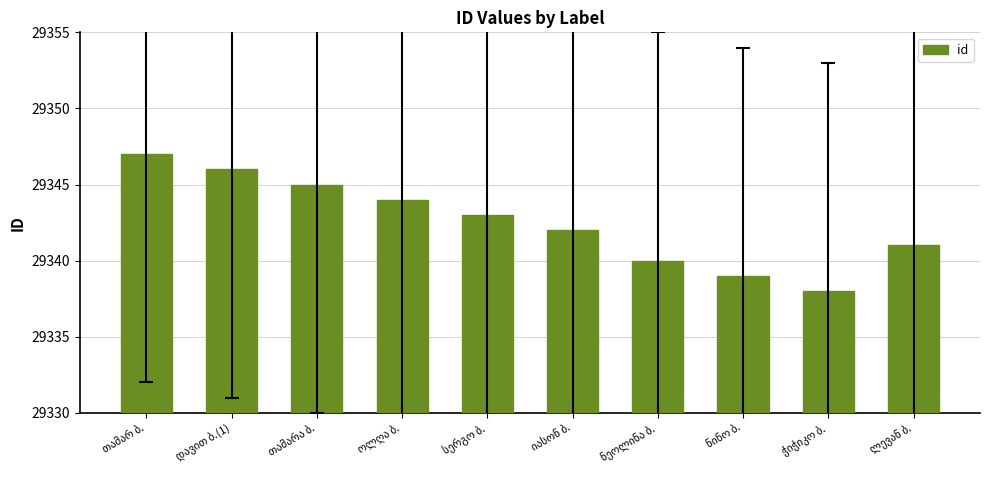

What is the difference between the second highest and second lowest values?

7